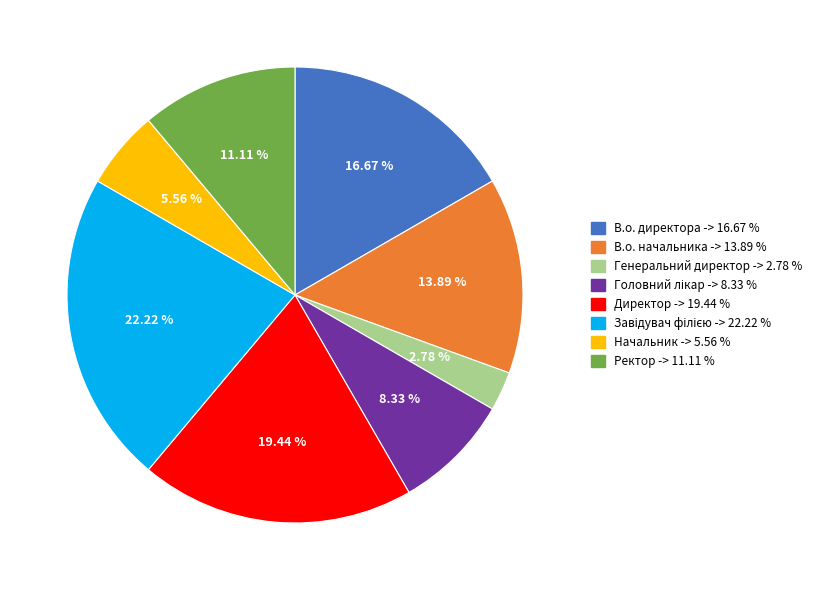

What is the smallest slice in the pie chart?

Генеральний директор